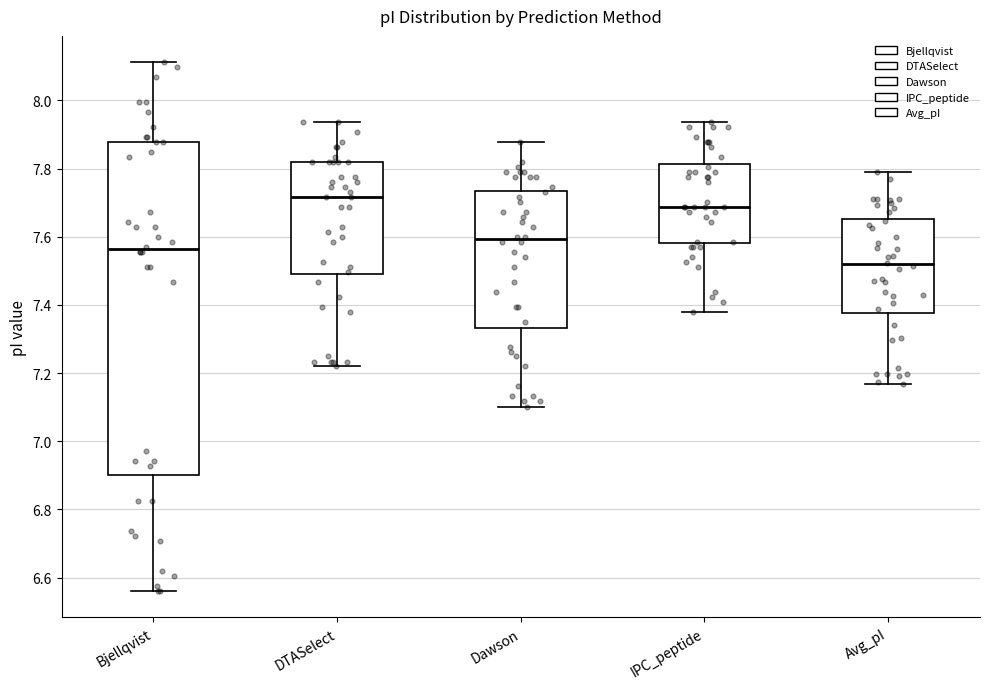

Where is the lower edge of the box for Bjellqvist on the y-axis? The values are not printed on the chart, so give them approximately, as read against the axis.

6.90